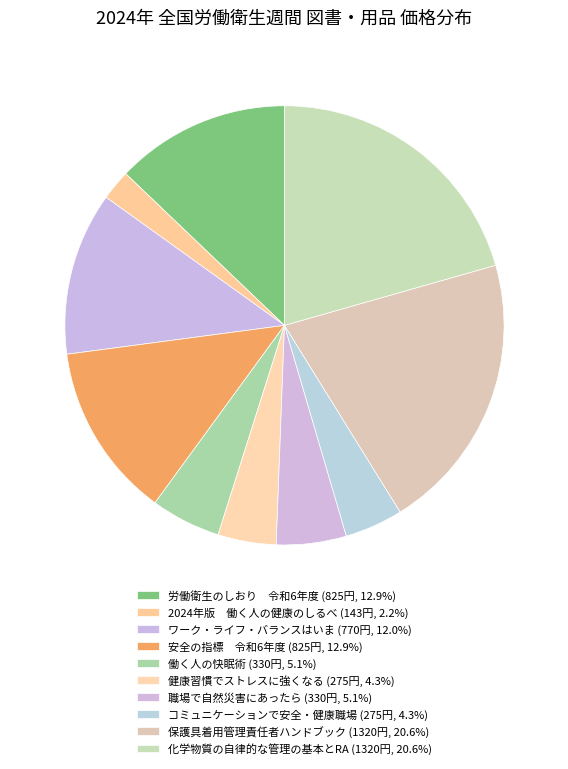

How many slices are in this pie chart?

10